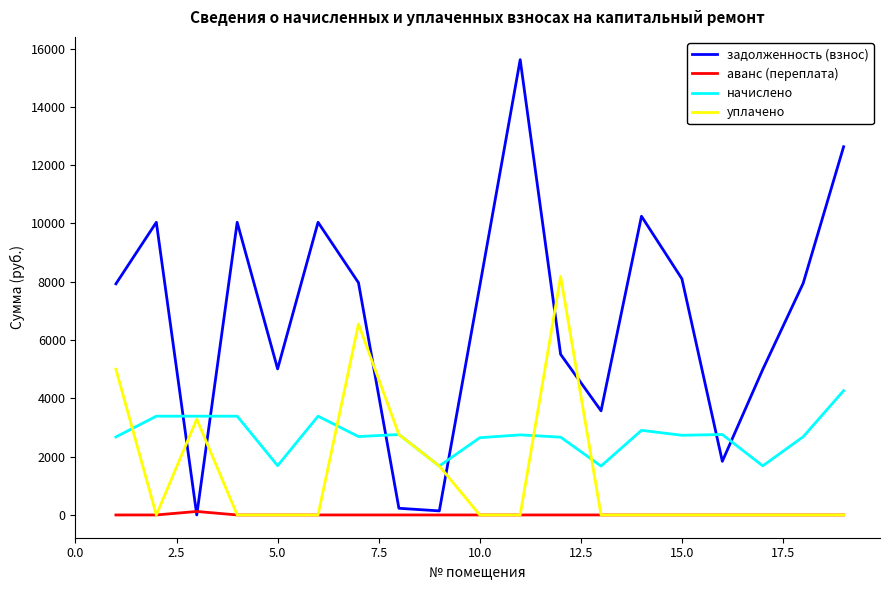

Which series has the widest spread of values?

задолженность (взнос)